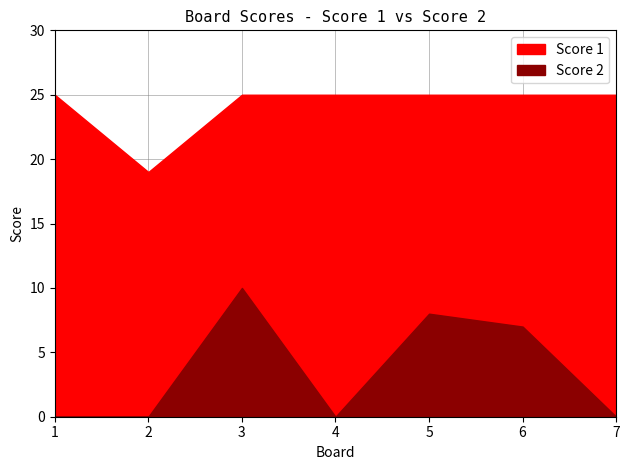

Reading left to right, what are all the values shown in this chart?

Score 2: 0	0	10	0	8	7	0
Score 1: 25	19	25	25	25	25	25